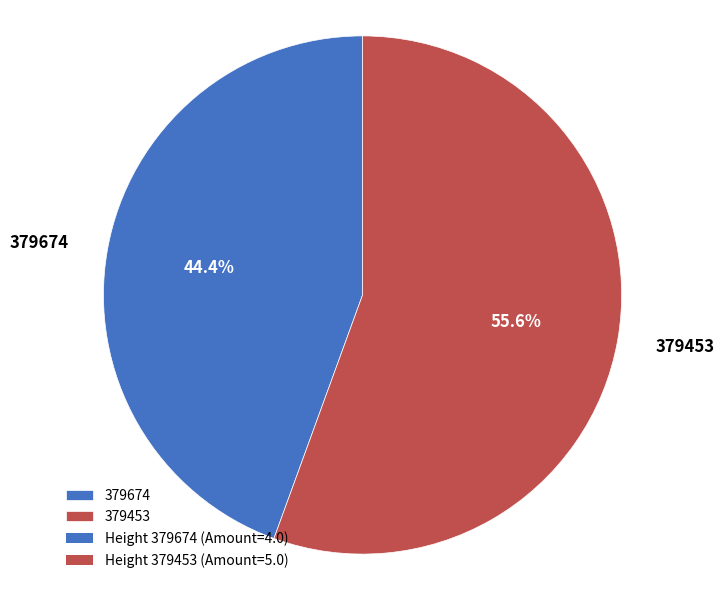

What is the ratio of the value at 379674 to the value at 379453?

0.8